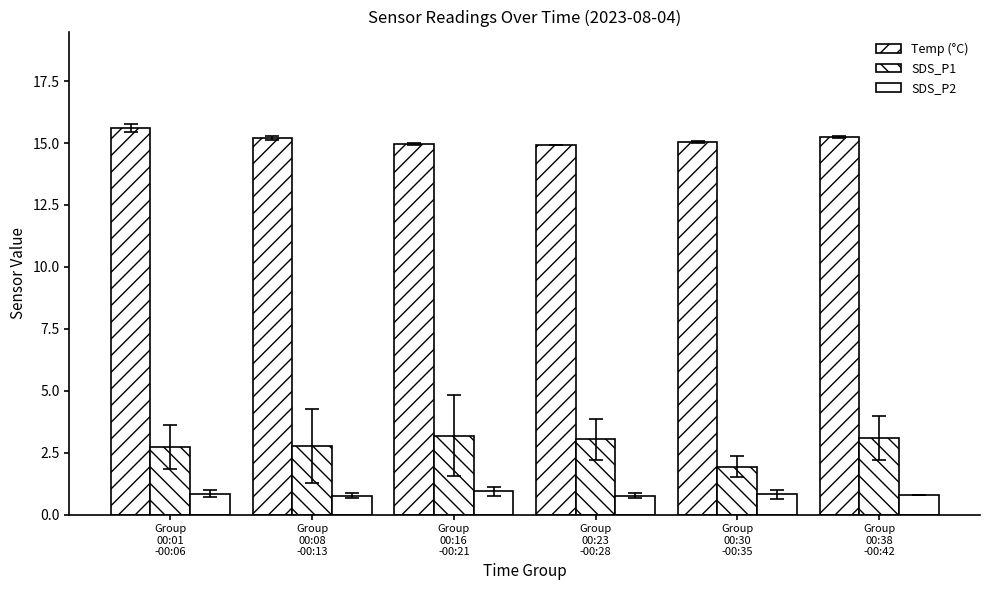

The SDS_P1 series shows 1.2 at Group
00:16
-00:21. True or false?

False